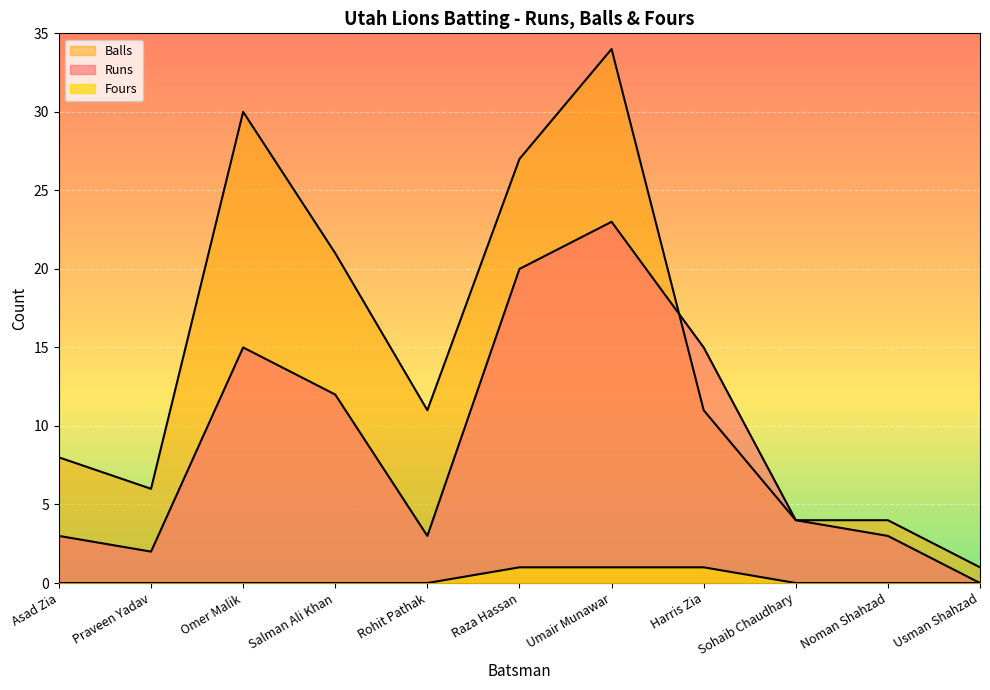

Rank the series by their average value, from lowest to highest.

Fours, Runs, Balls